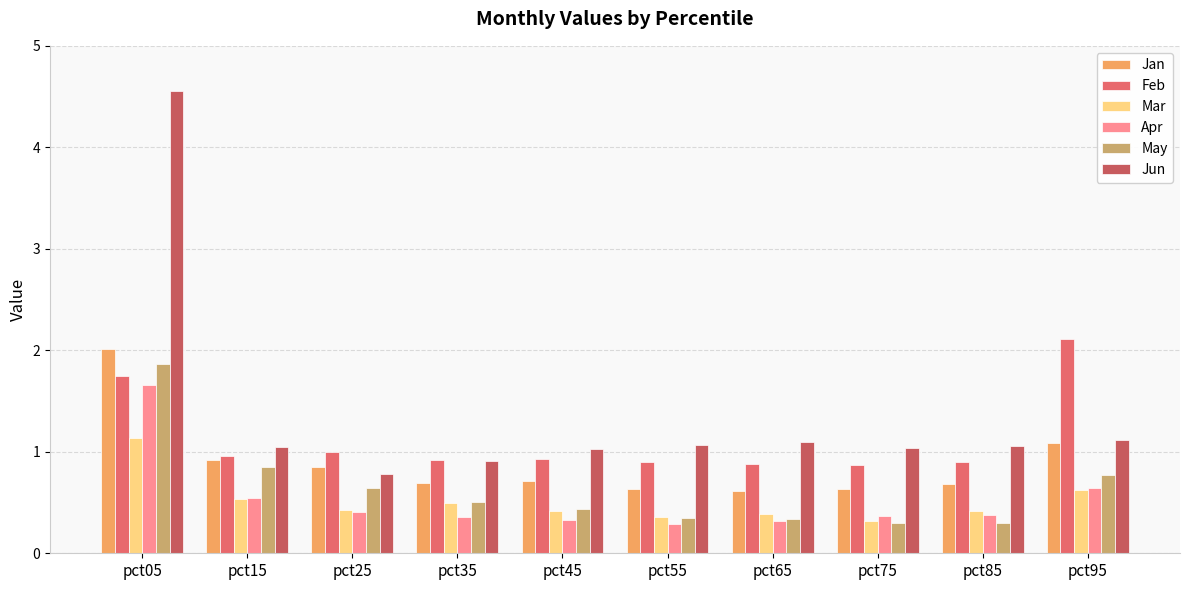

List the labels in order of Apr value, largest first.

pct05, pct95, pct15, pct25, pct85, pct75, pct35, pct45, pct65, pct55